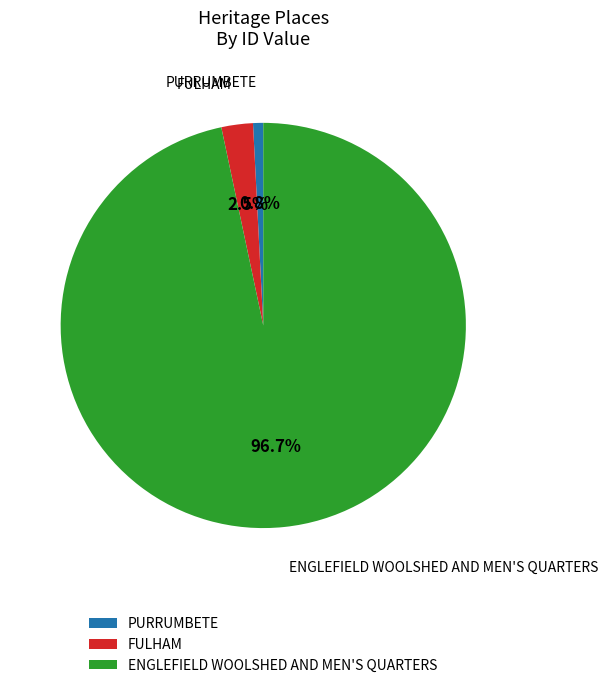

Count the number of slices in the pie.

3